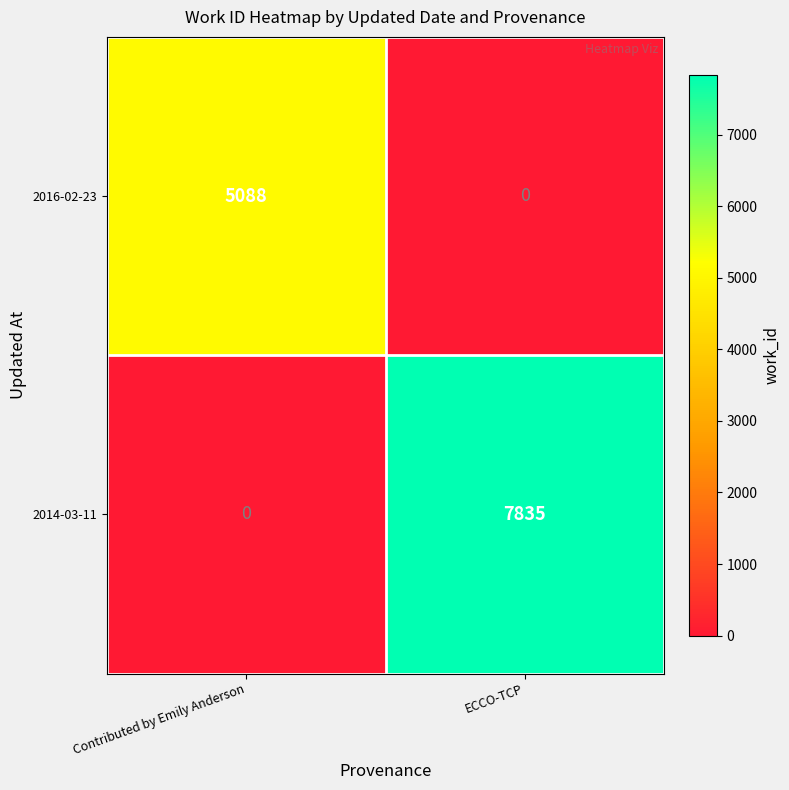

Which series has the largest range (max minus min)?

2014-03-11